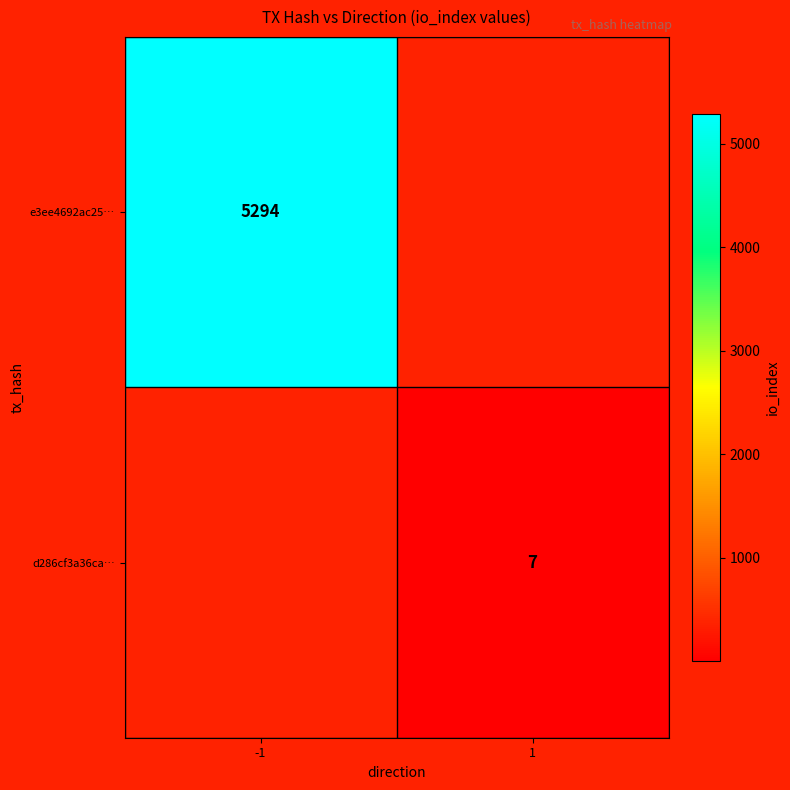

The value of d286cf3a36ca… at 1 is 7. True or false?

True